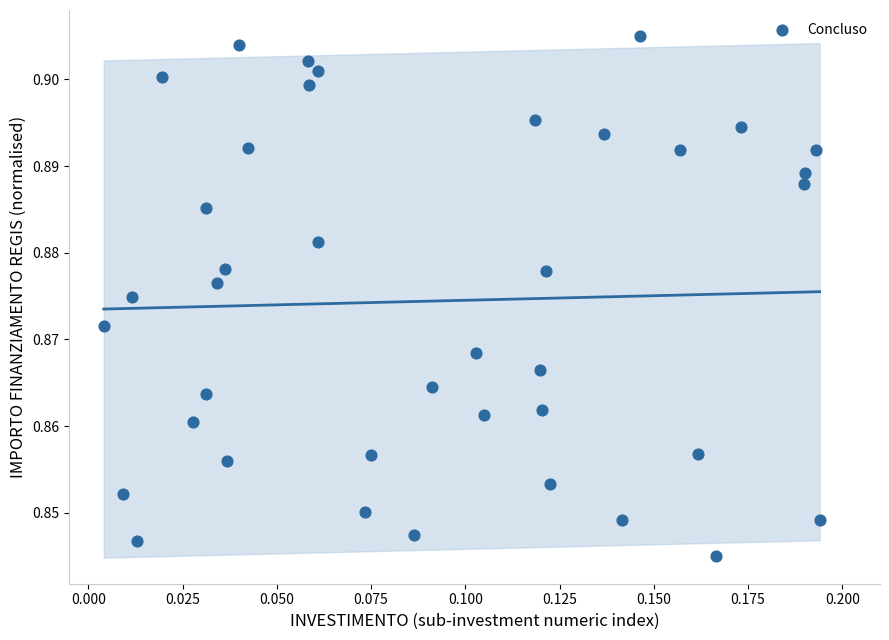

How many points are shown in the scatter plot?

39